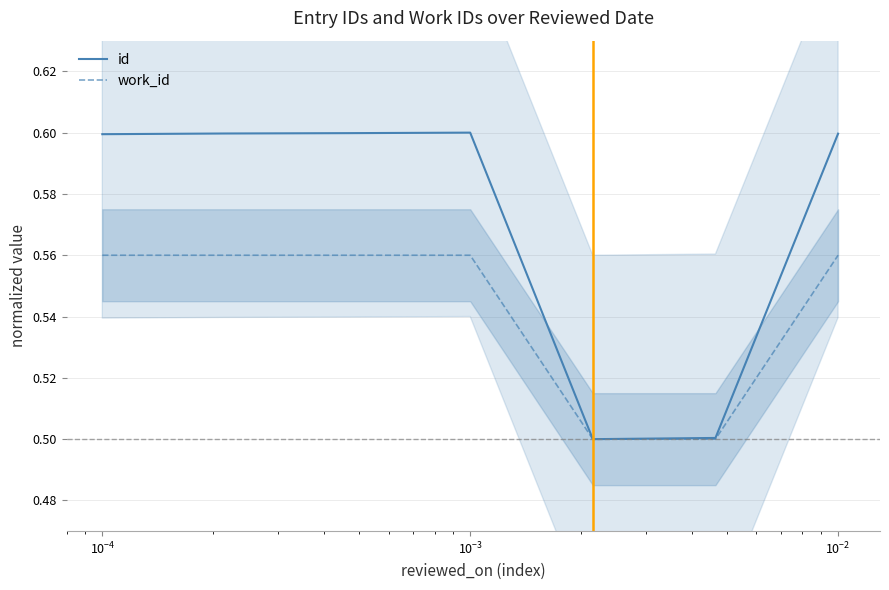

What is the minimum value for id?

0.5